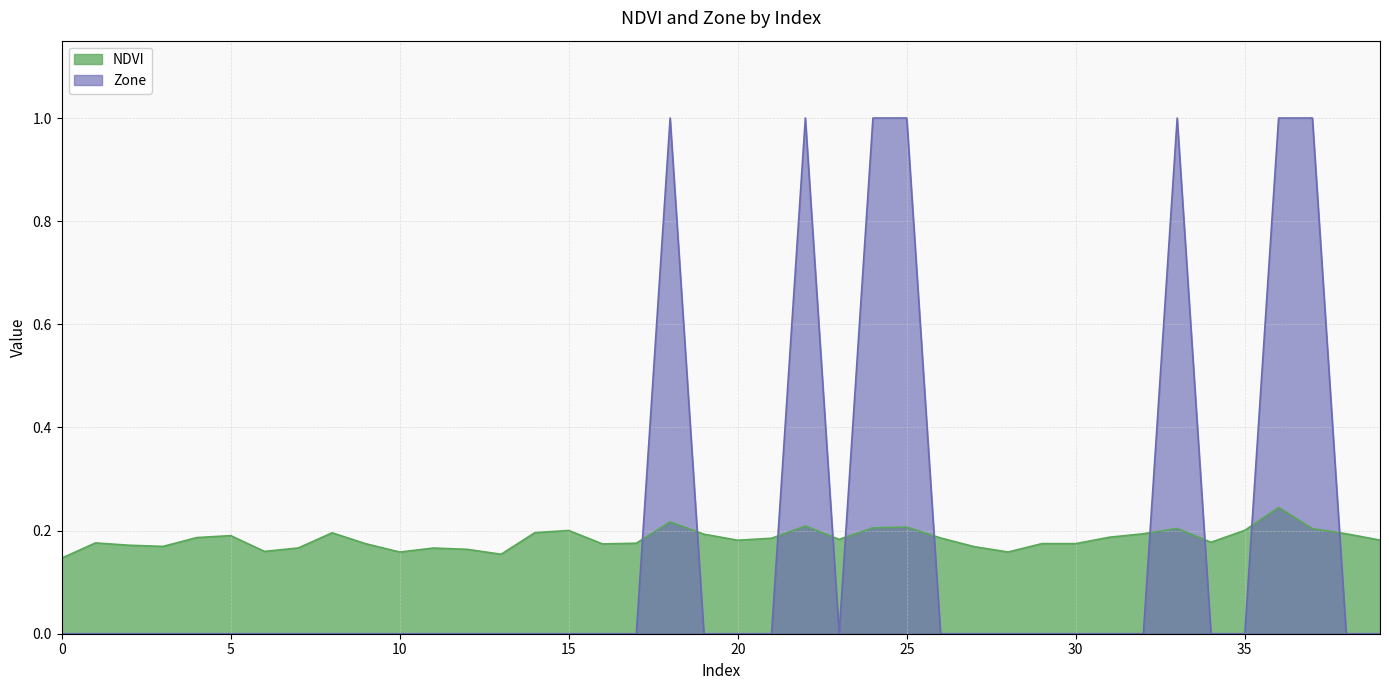

Count the number of categories in the chart.

40